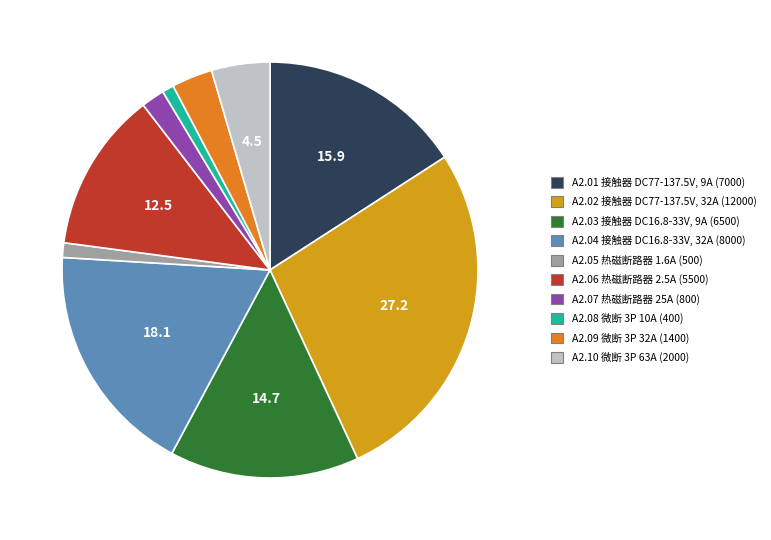

Do A2.08 and A2.10 together represent more than half of the pie?

No